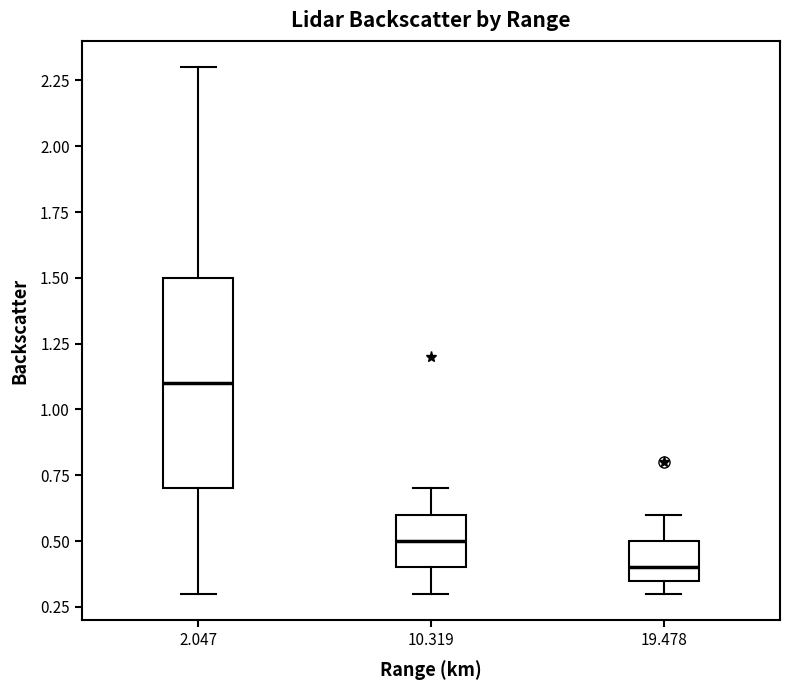

Where is the upper edge of the box at x = 10.319 on the y-axis? The values are not printed on the chart, so give them approximately, as read against the axis.

0.60